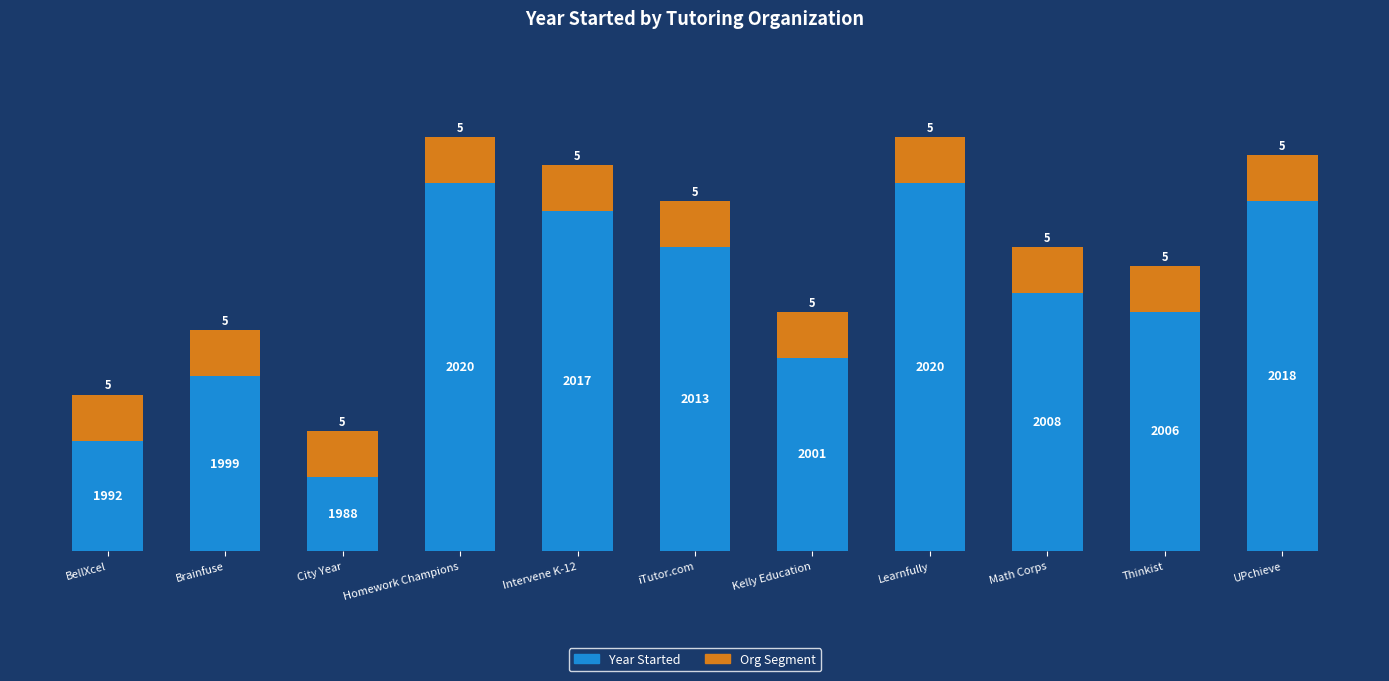

What is the total value across all series at iTutor.com?

38